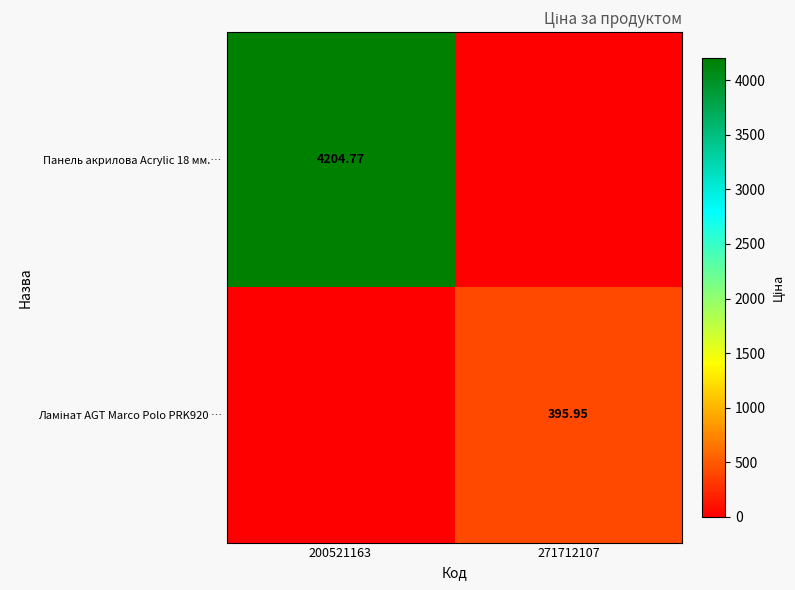

How many values in Ламінат AGT Marco Polo PRK920 … are above zero?

1